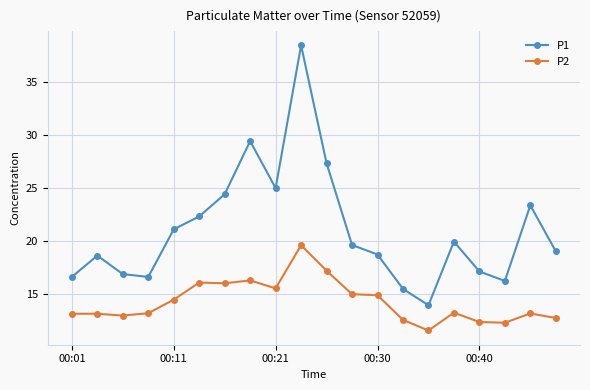

Which series has the largest range (max minus min)?

P1